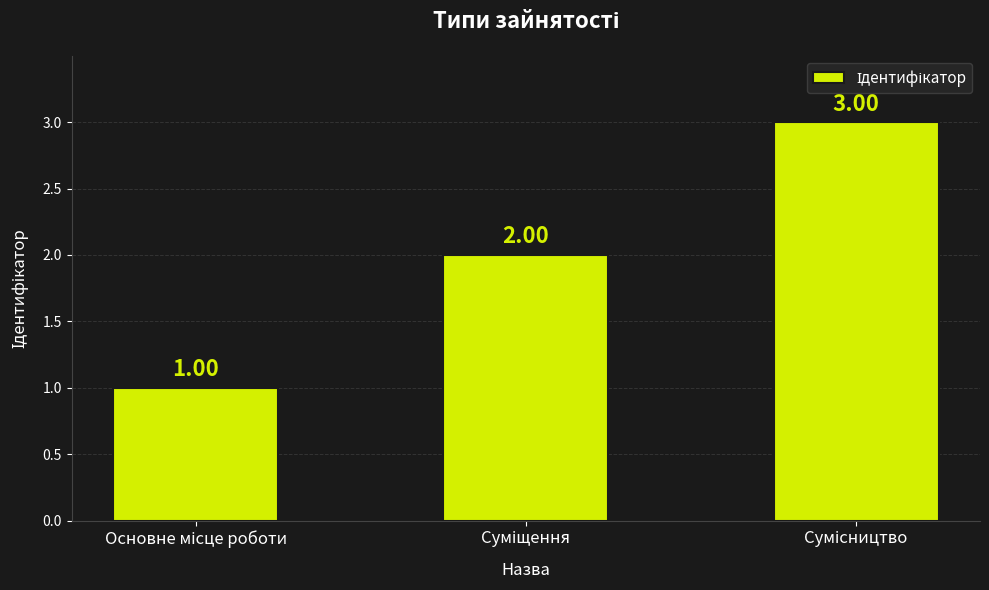

What is the sum of all values?

6